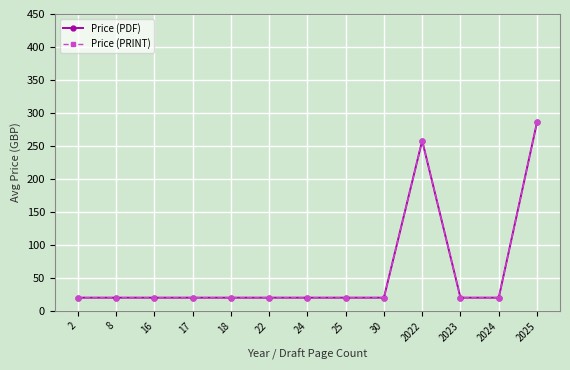

Reading left to right, extract all data points from this chart.

Price (PDF): 2=20.0	8=20.0	16=20.0	17=20.0	18=20.0	22=20.0	24=20.0	25=20.0	30=20.0	2022=258.0	2023=20.0	2024=20.0	2025=286.1
Price (PRINT): 2=20.0	8=20.0	16=20.0	17=20.0	18=20.0	22=20.0	24=20.0	25=20.0	30=20.0	2022=258.0	2023=20.0	2024=20.0	2025=286.1